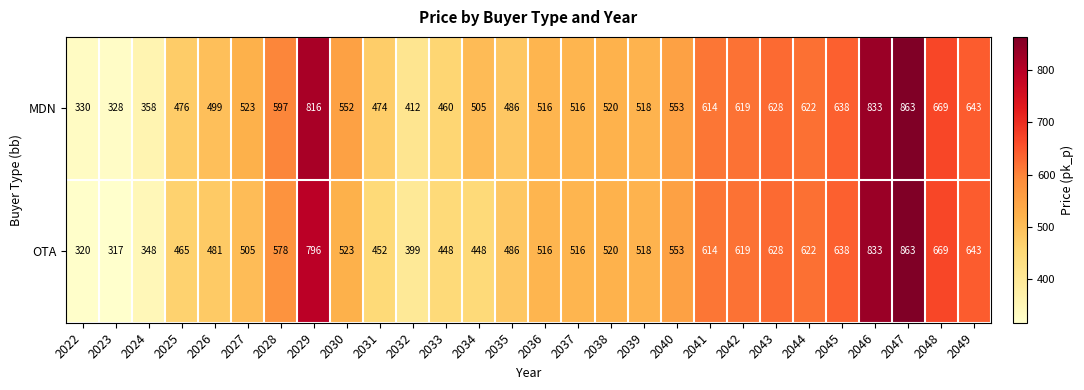

Which category has the highest value across all series?

2047